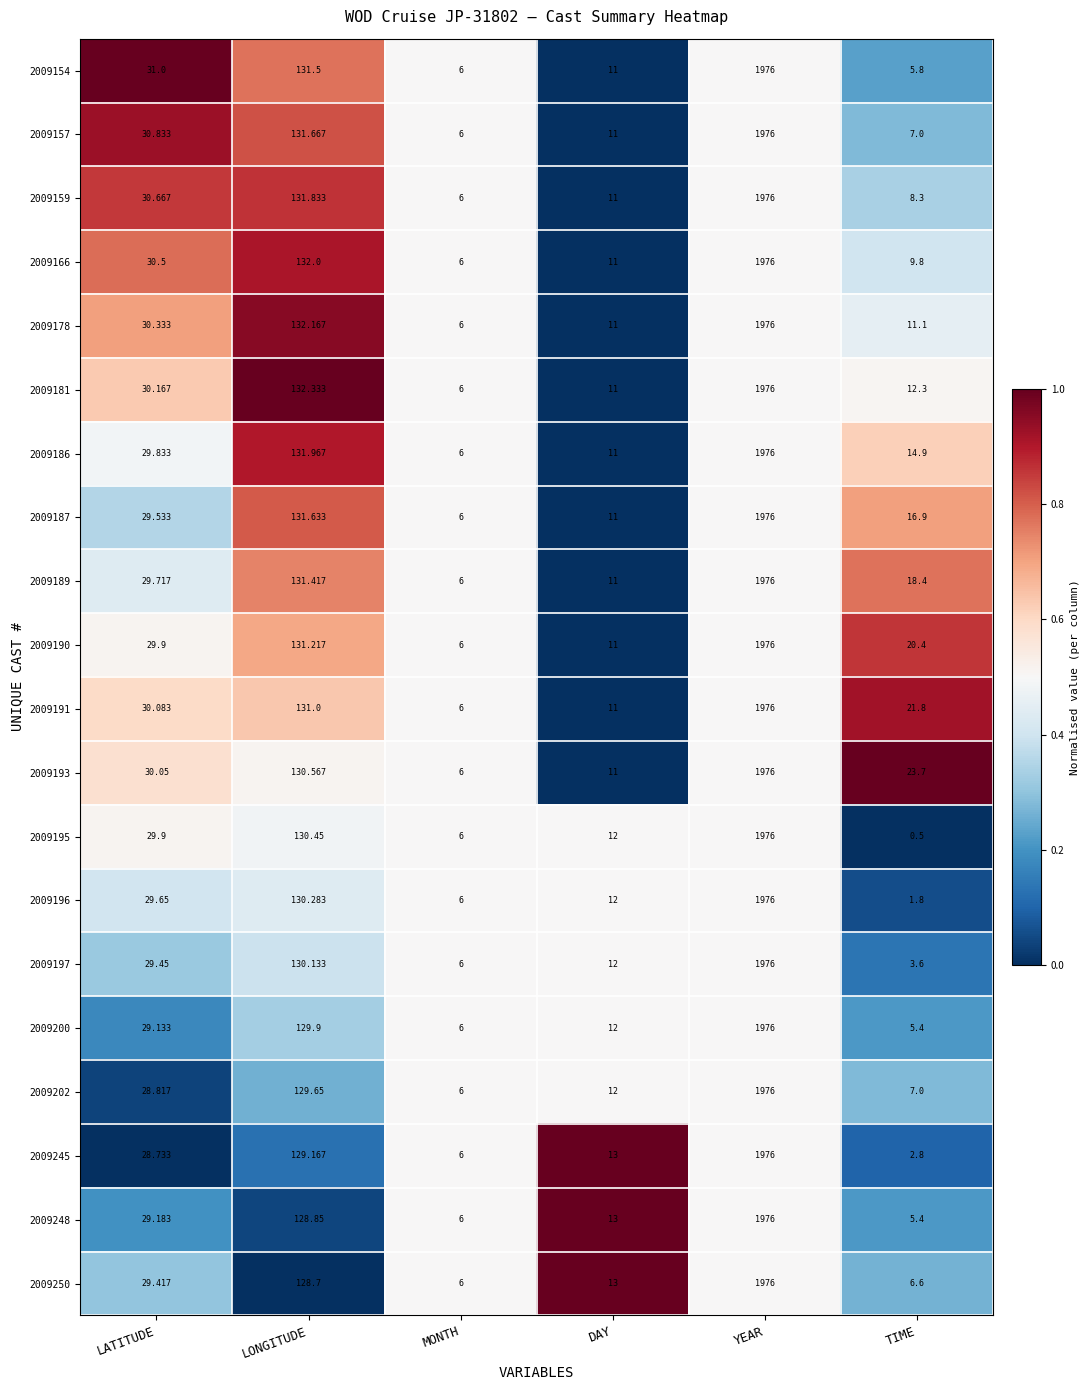

Rank the categories by 2009186 value from lowest to highest.

MONTH, DAY, TIME, LATITUDE, LONGITUDE, YEAR